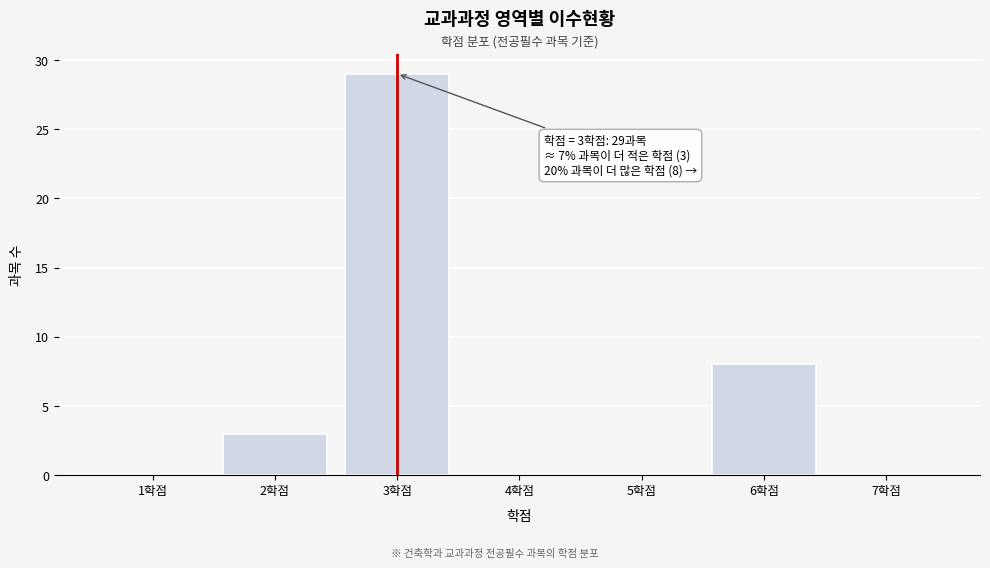

Which range on the x-axis has the tallest bar?

2.5 to 3.5